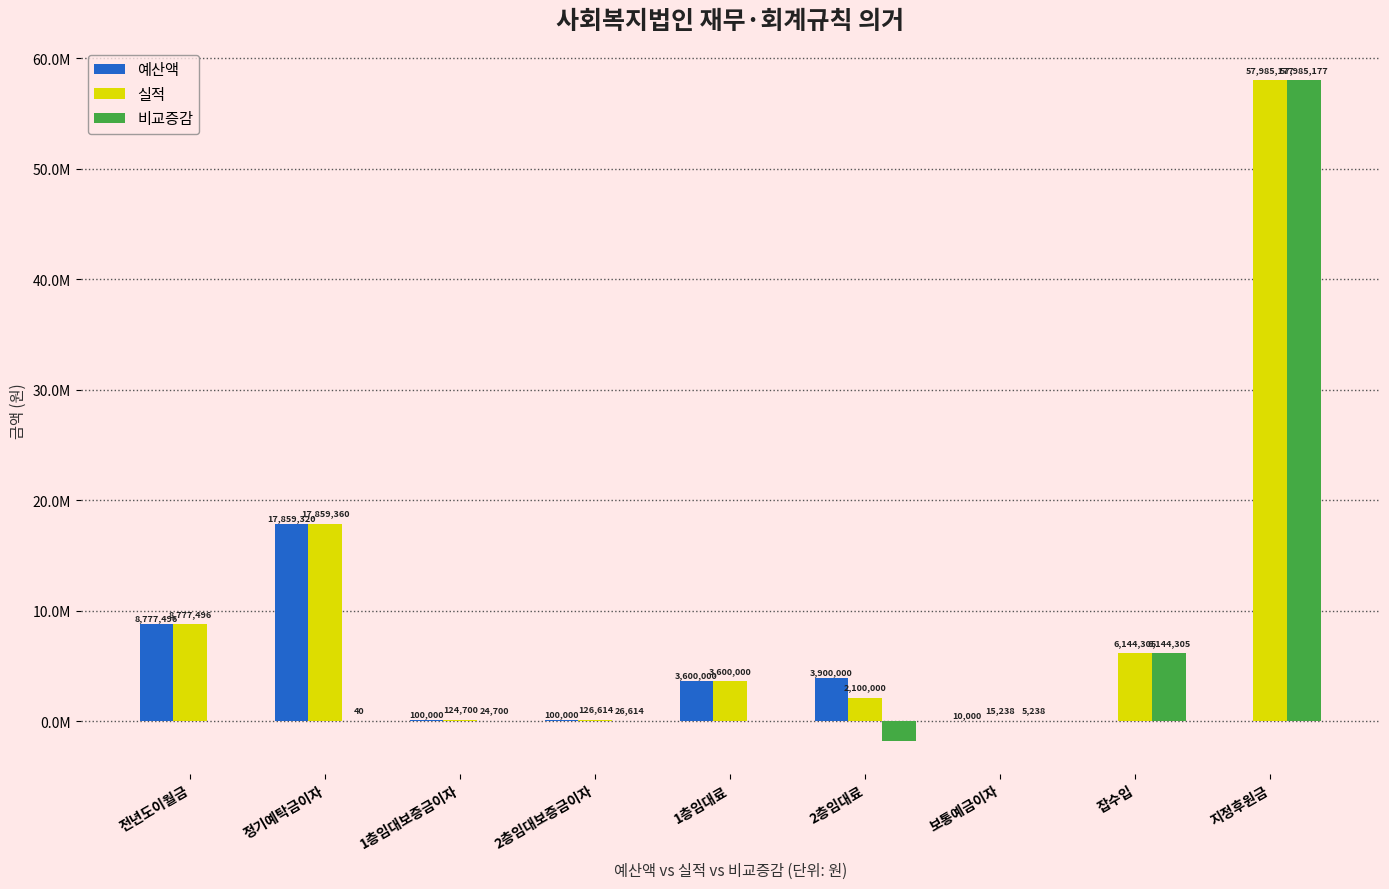

Which series has the largest total across all categories?

실적